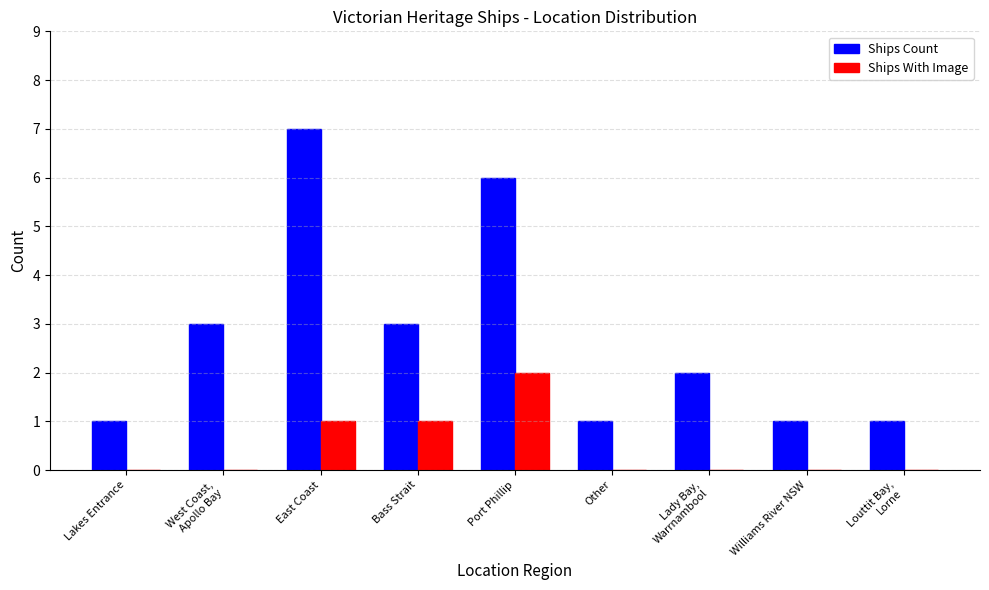

Are the bars grouped side by side (vs. stacked)?

Yes